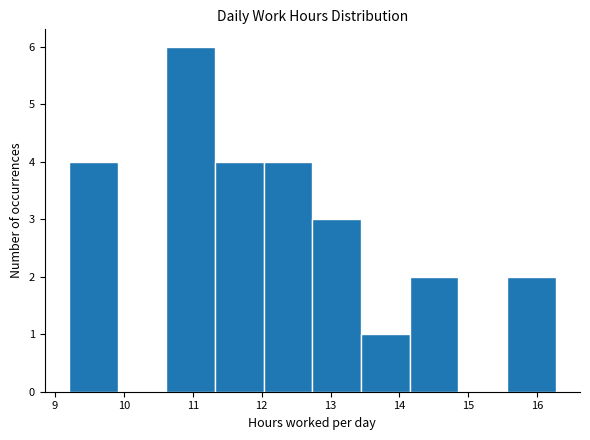

How tall is the bar that spans 12.0 to 12.7 on the x-axis? Neither the bar edges nor the heights are printed on the chart, so give them approximately, as read against the axes.

4